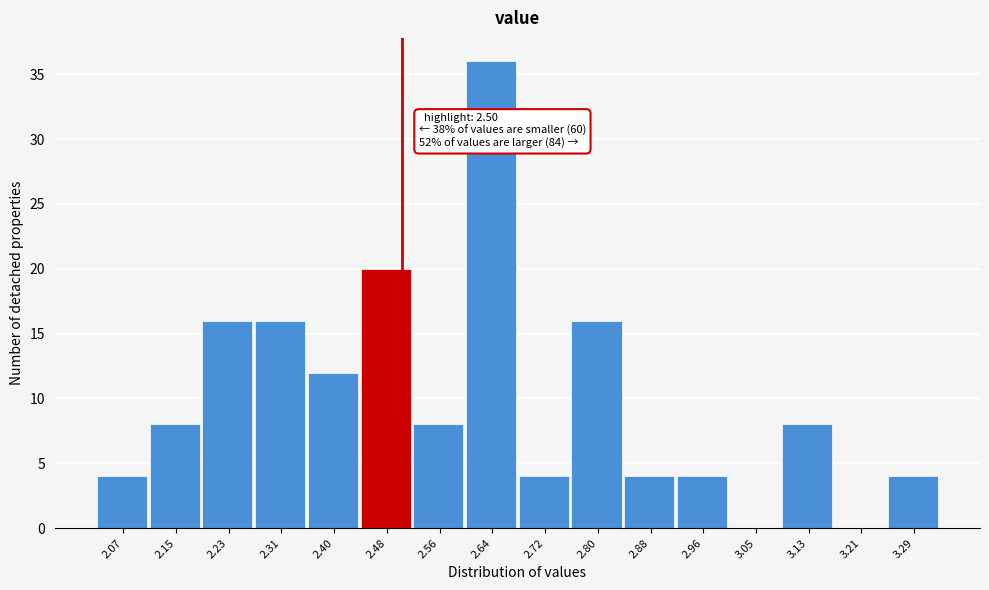

Over which range of the x-axis is the bar tallest?

2.60 to 2.68